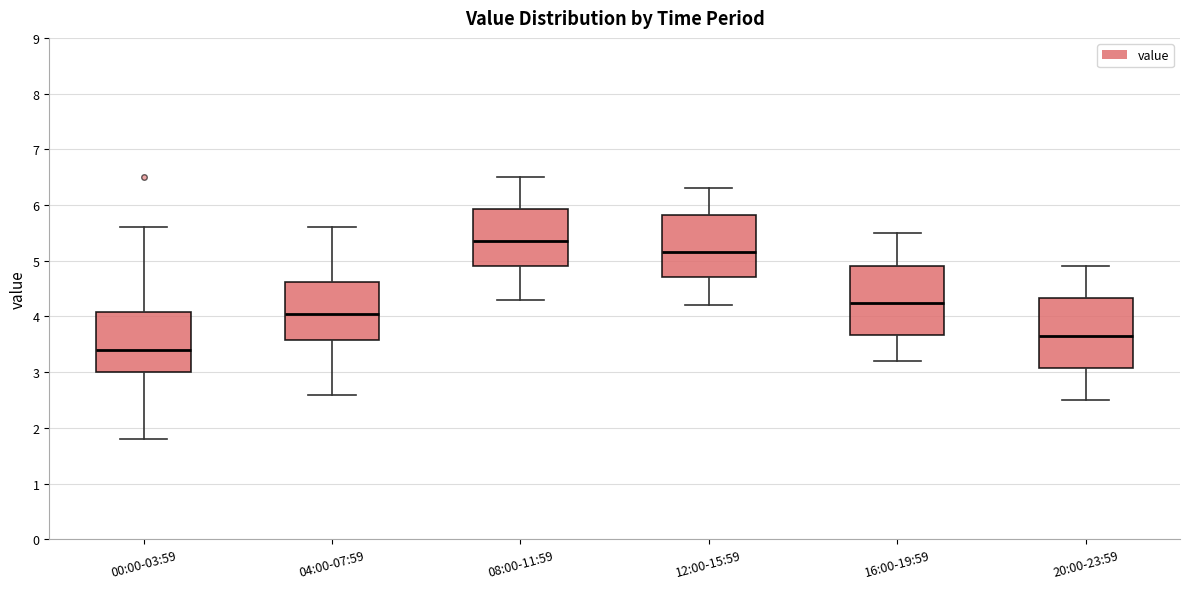

Reading left to right, transcribe this box plot: for each box, give where its median line is, the range the box spans, and where its two whiskers end, as read against the y-axis. The values are not printed on the chart, so give them approximately, as read against the axis.

00:00-03:59: median 3.4, box 3.0 to 4.1, whiskers 1.8 to 5.6
04:00-07:59: median 4.1, box 3.6 to 4.6, whiskers 2.6 to 5.6
08:00-11:59: median 5.4, box 4.9 to 5.9, whiskers 4.3 to 6.5
12:00-15:59: median 5.2, box 4.7 to 5.8, whiskers 4.2 to 6.3
16:00-19:59: median 4.3, box 3.7 to 4.9, whiskers 3.2 to 5.5
20:00-23:59: median 3.7, box 3.1 to 4.3, whiskers 2.5 to 4.9